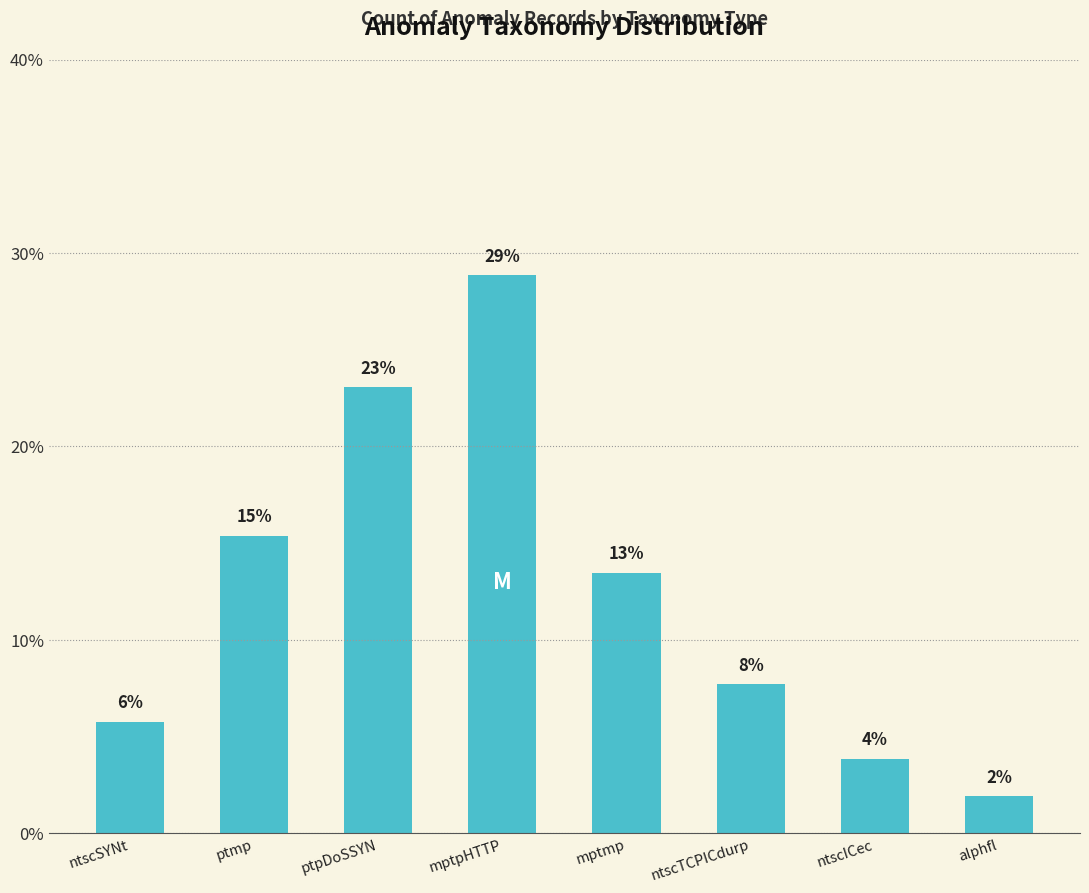

Is it true that the value at ptpDoSSYN is 23.1?

True